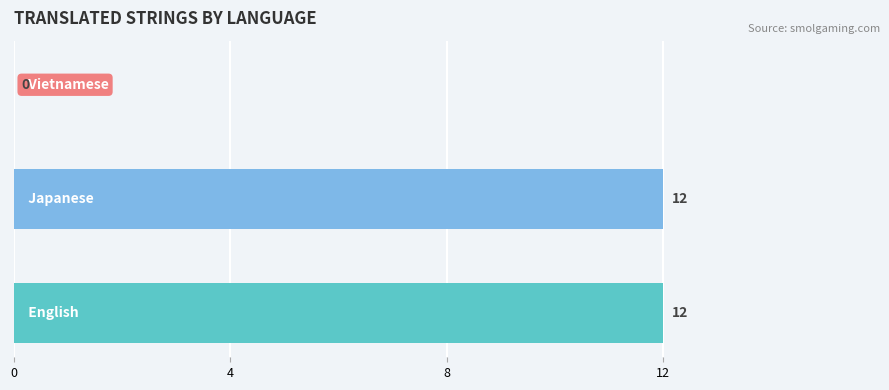

How many values are between 0 and 12?

3